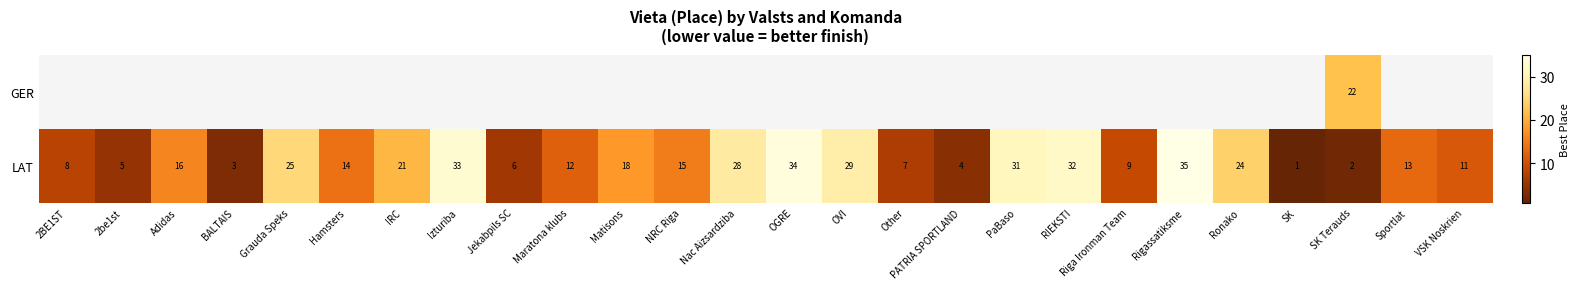

The value of row_1 at Other is 7.0. True or false?

True